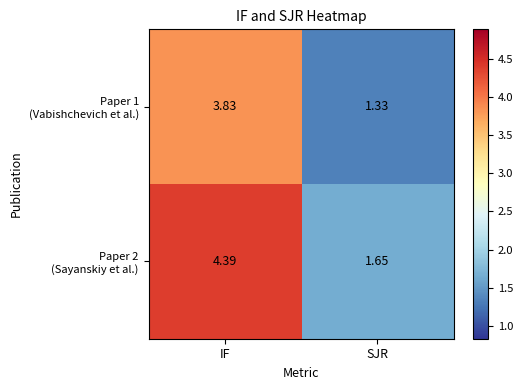

Which label corresponds to the largest value in the chart?

IF